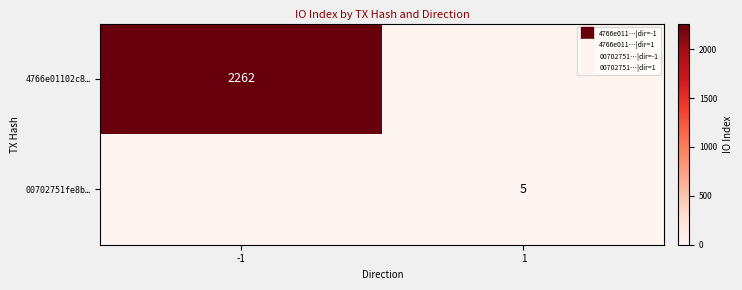

What is the greatest value displayed?

2262